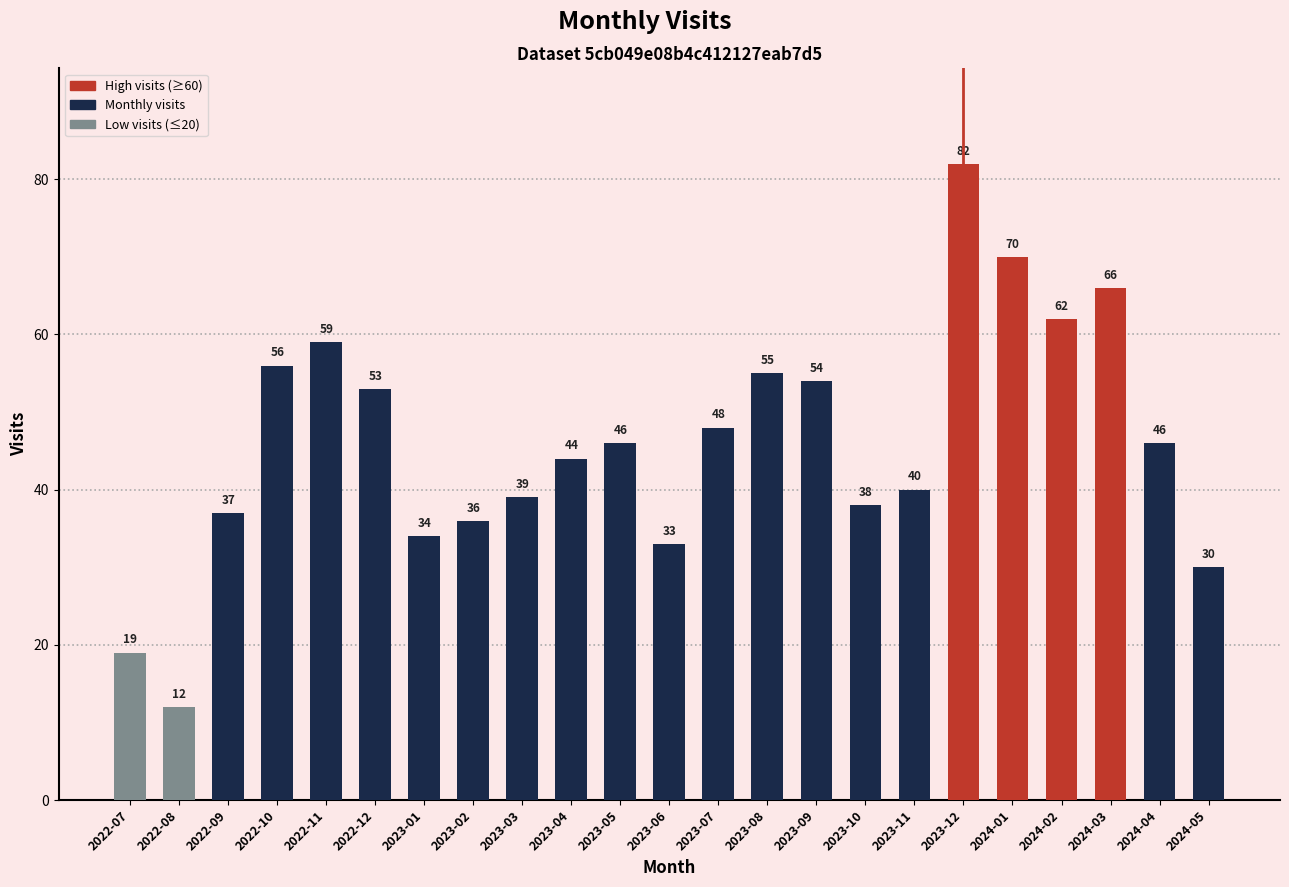

What is the sum of the values at 2023-01 and 2024-01?

104